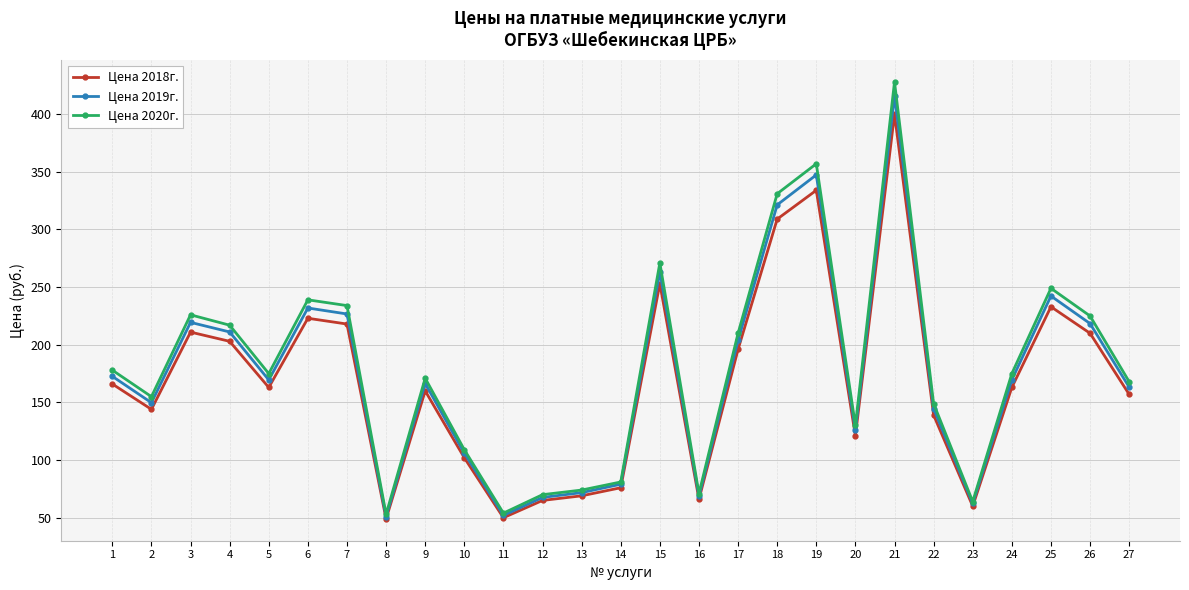

Is it true that Цена 2019г. equals 79.0 at 14?

True